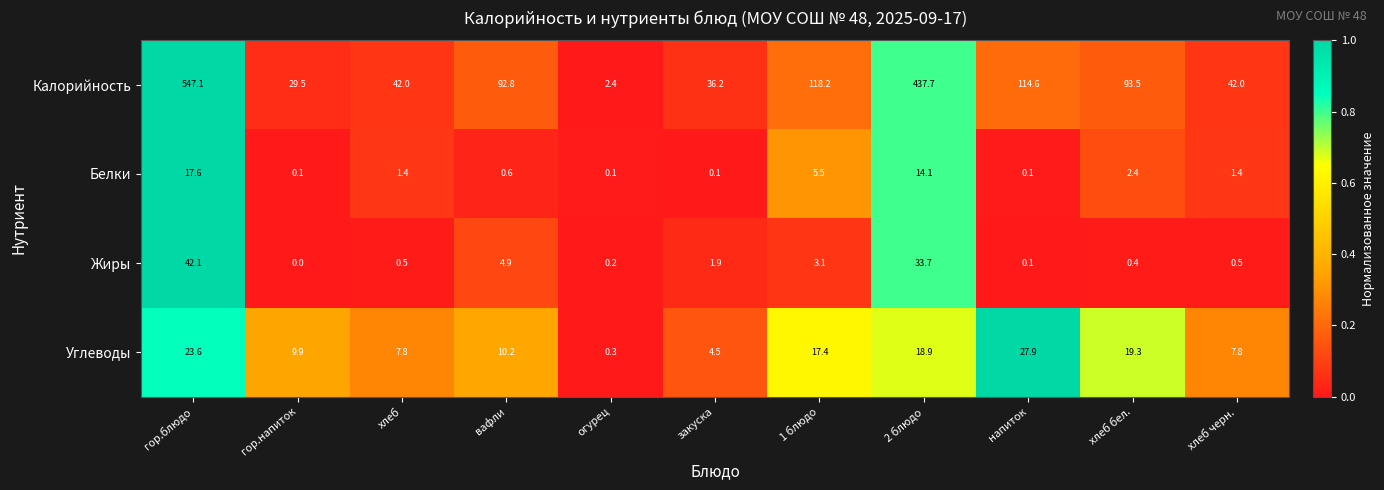

At which category does the chart reach its minimum across all series?

гор.напиток